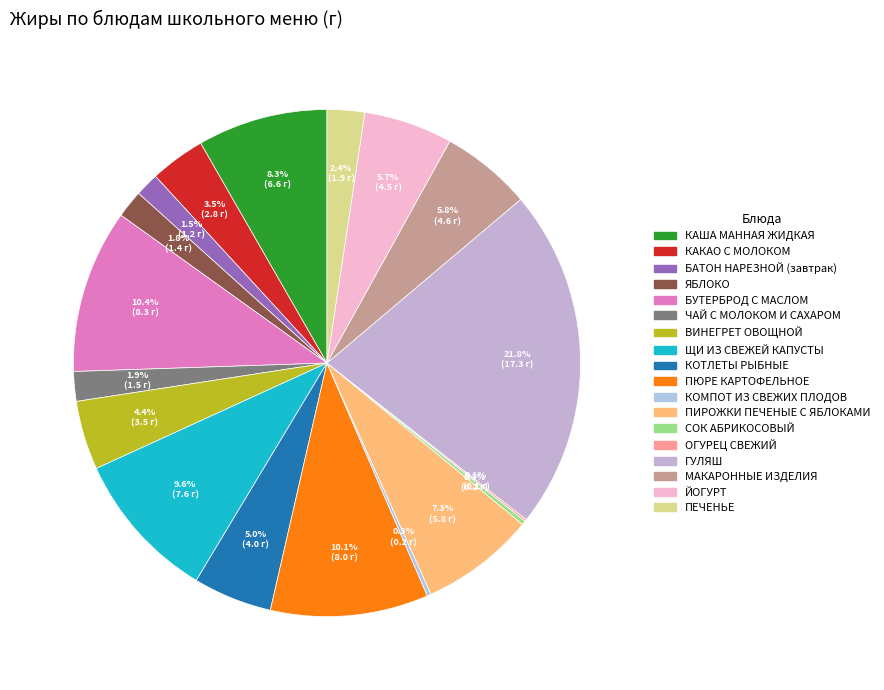

To the nearest percent, what is the difference between the МАКАРОННЫЕ ИЗДЕЛИЯ and ЧАЙ С МОЛОКОМ И САХАРОМ slice percentages?

4%